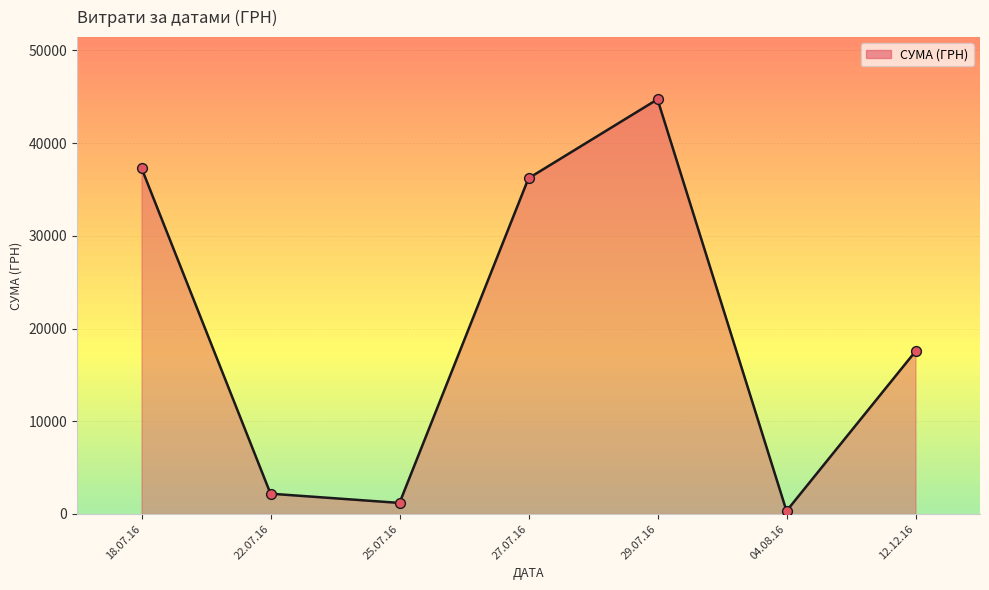

What is the greatest value displayed?

44730.5